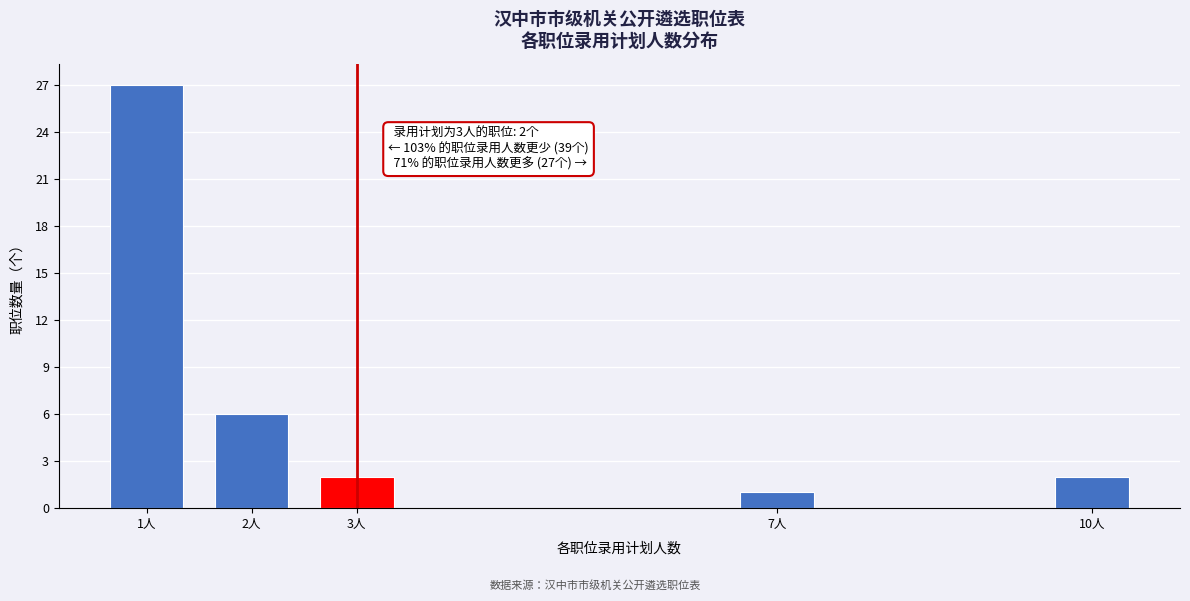

Reading left to right, list all the values displayed in this chart.

1人=27	2人=6	3人=2	7人=1	10人=2